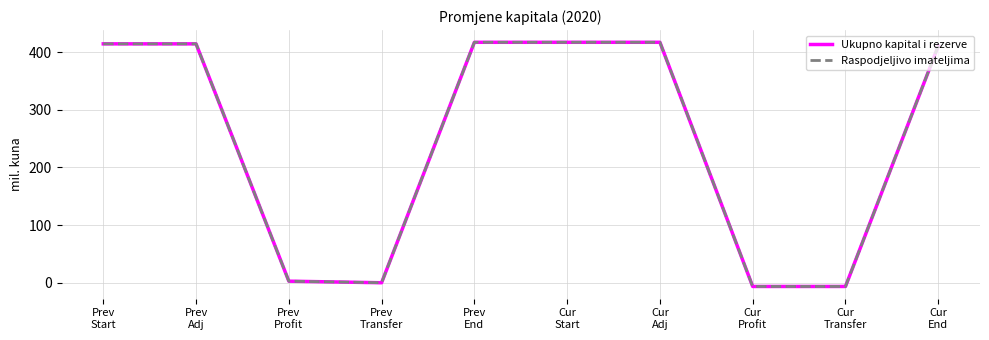

Is this an area chart (filled region under the line)?

No